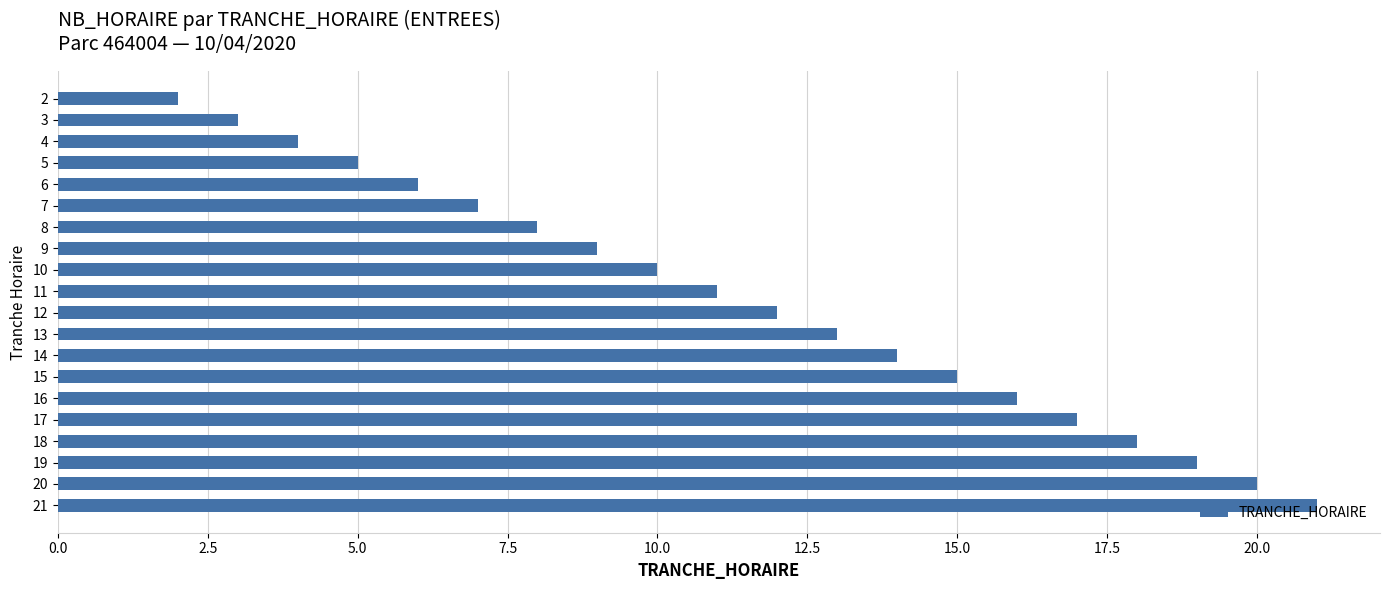

What is the difference between the maximum and minimum values?

19